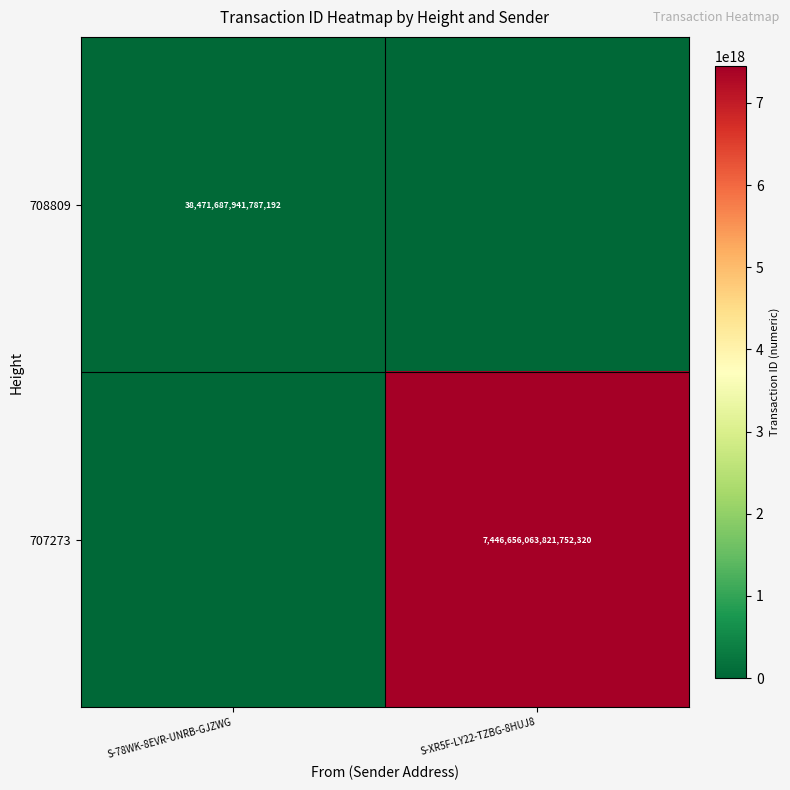

The 708809 series shows 62216261723206184 at S-78WK-8EVR-UNRB-GJZWG. True or false?

False